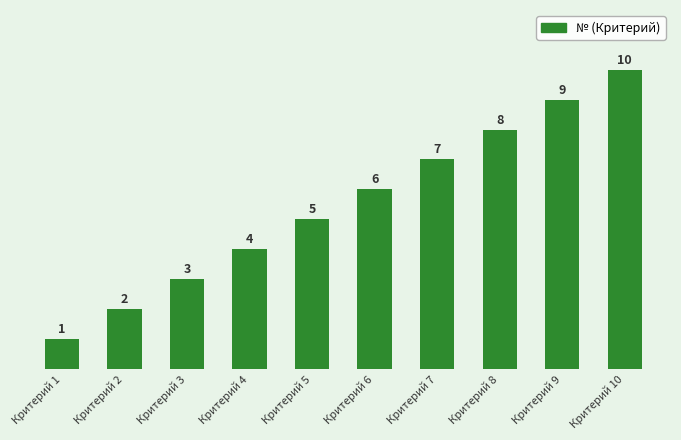

How many values are between 3 and 8?

6